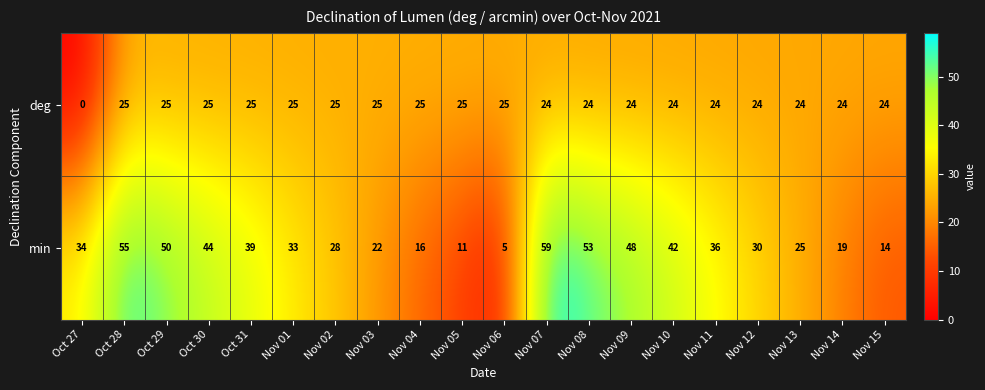

Between Nov 01 and Nov 06, which series saw the biggest shift?

min